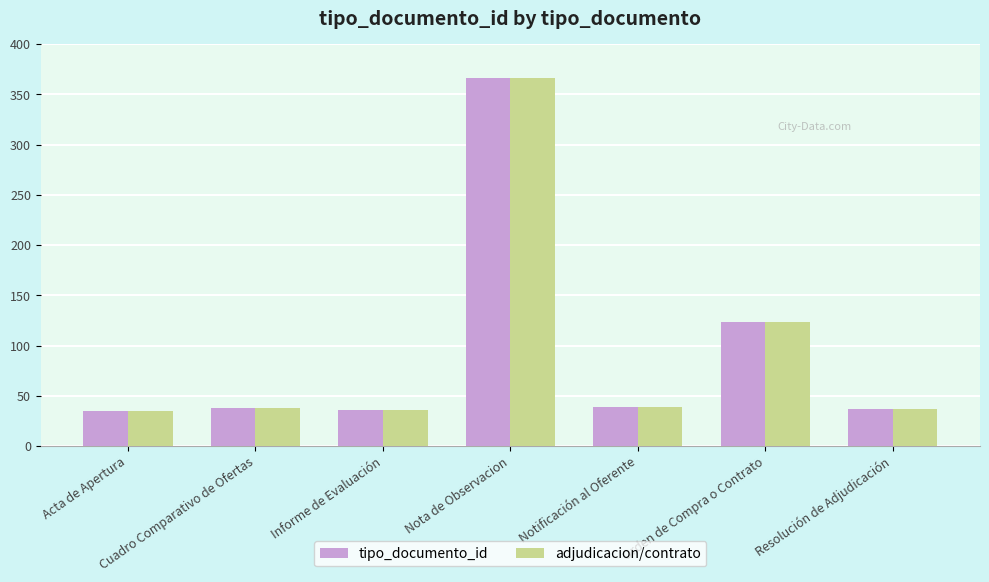

What is the minimum value for tipo_documento_id?

35